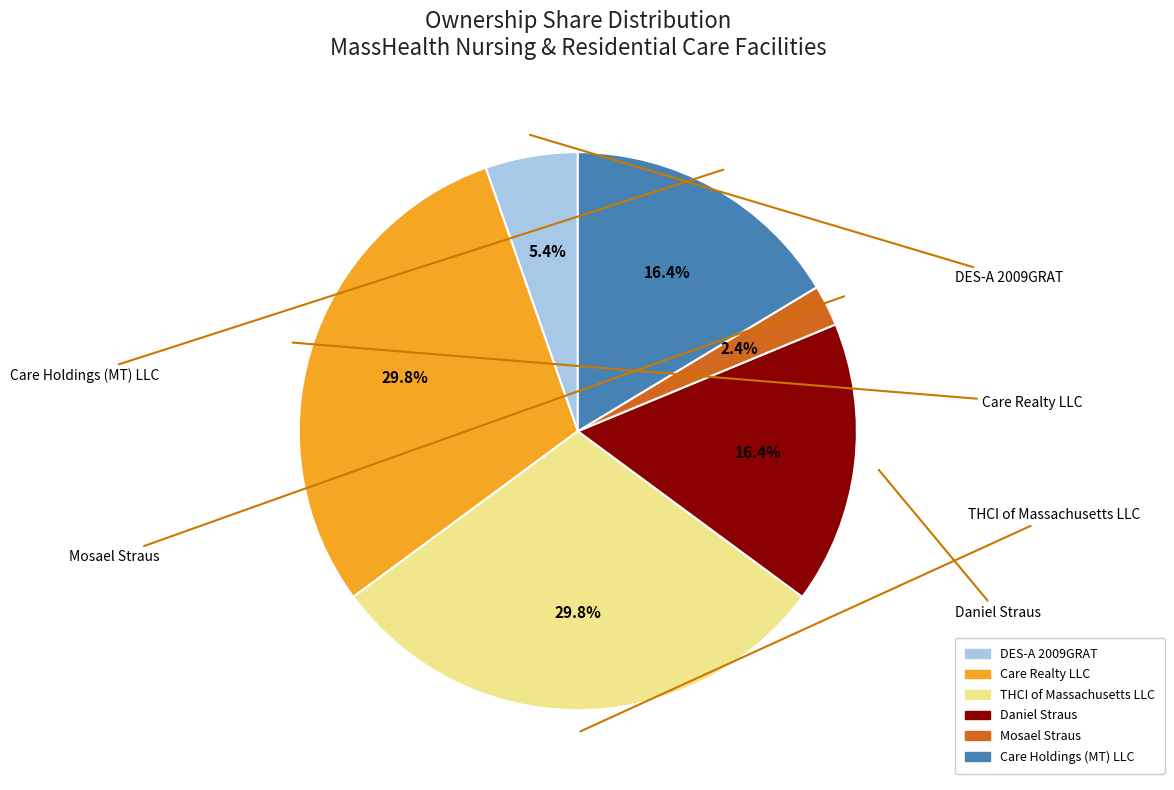

Which slice is the smallest?

Mosael Straus